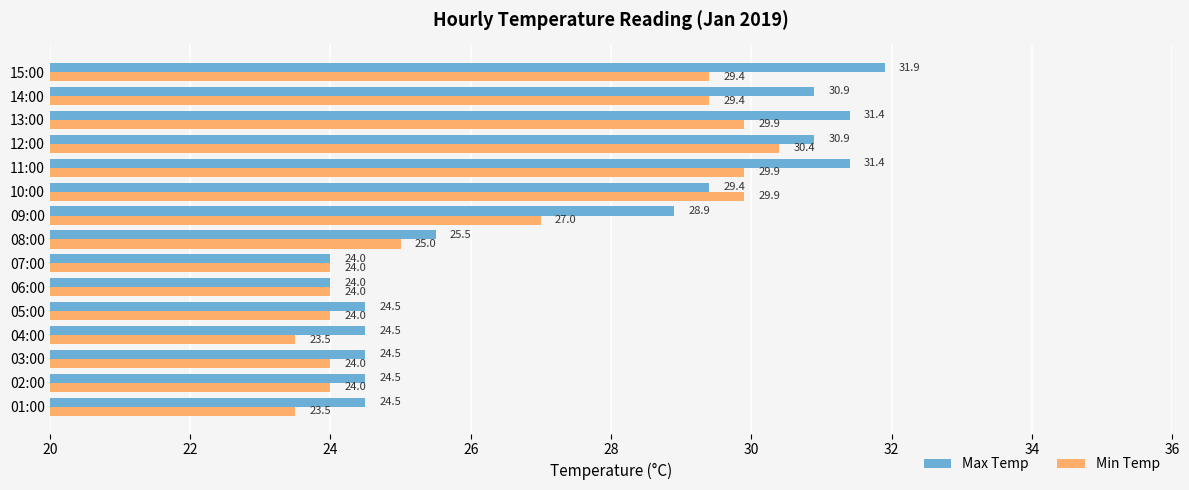

What is the maximum value shown in the chart?

31.9